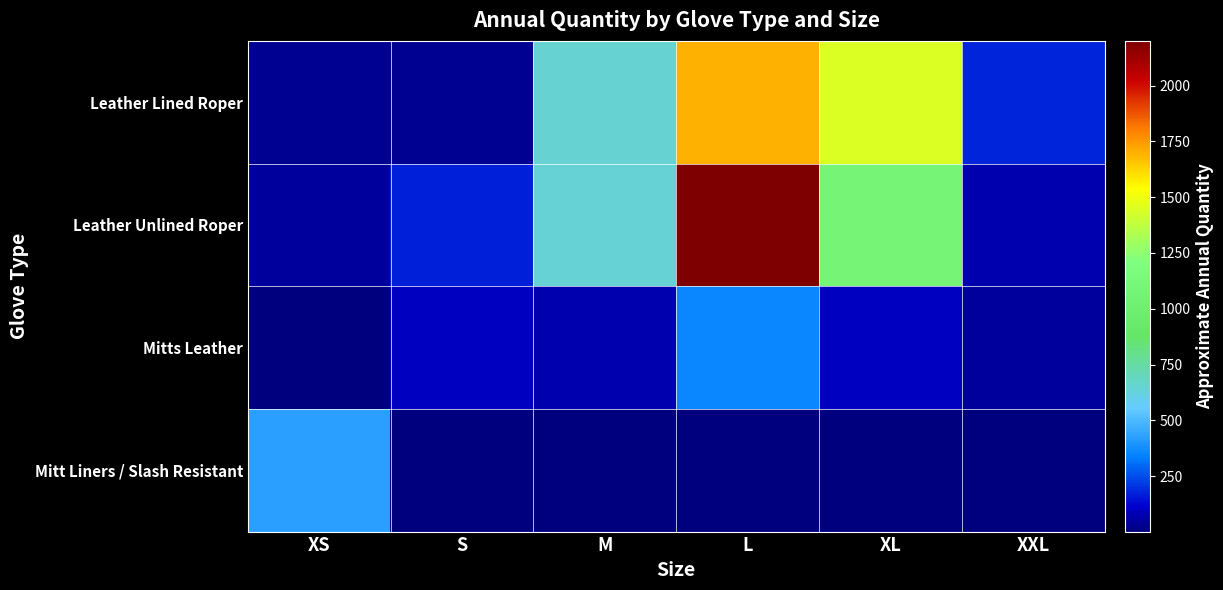

At which category is the sum across all series the highest?

L